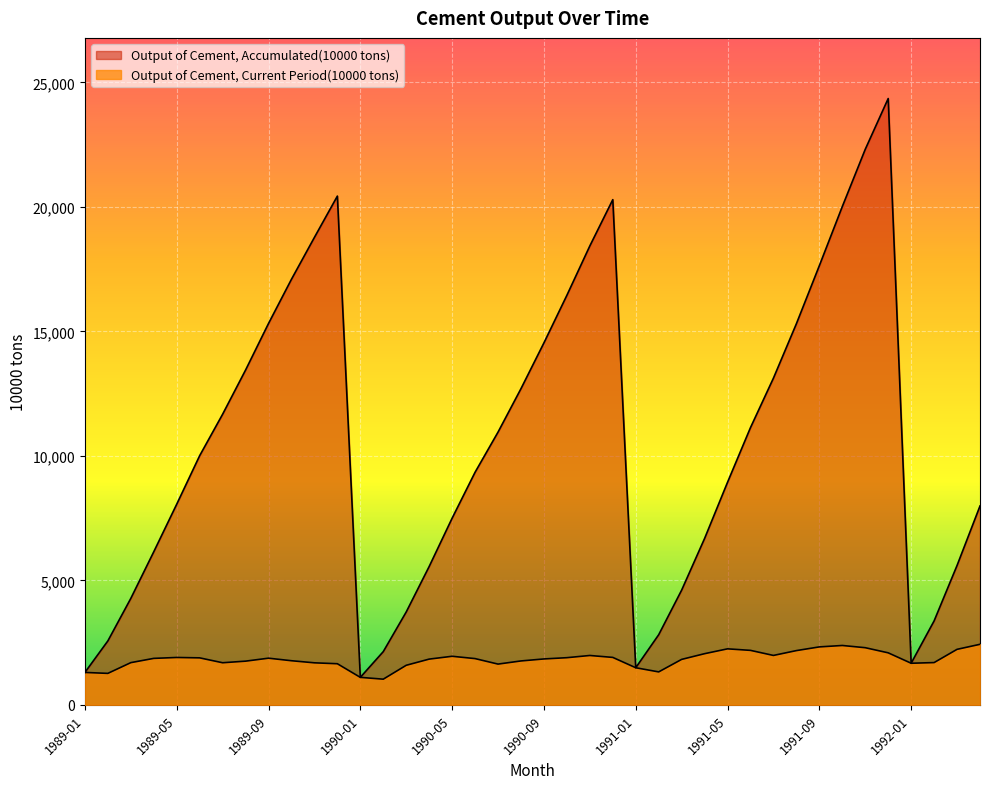

Does the chart display data point markers on the line(s)?

No